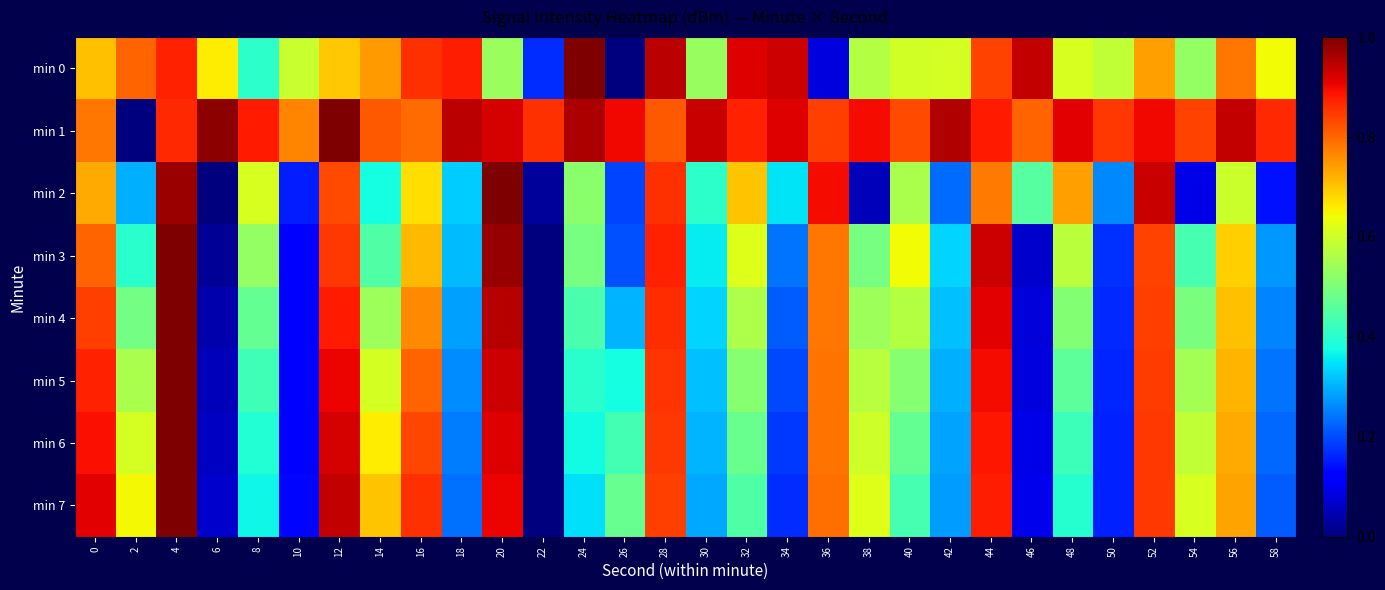

What is the difference between the highest and lowest values at 40?

0.4